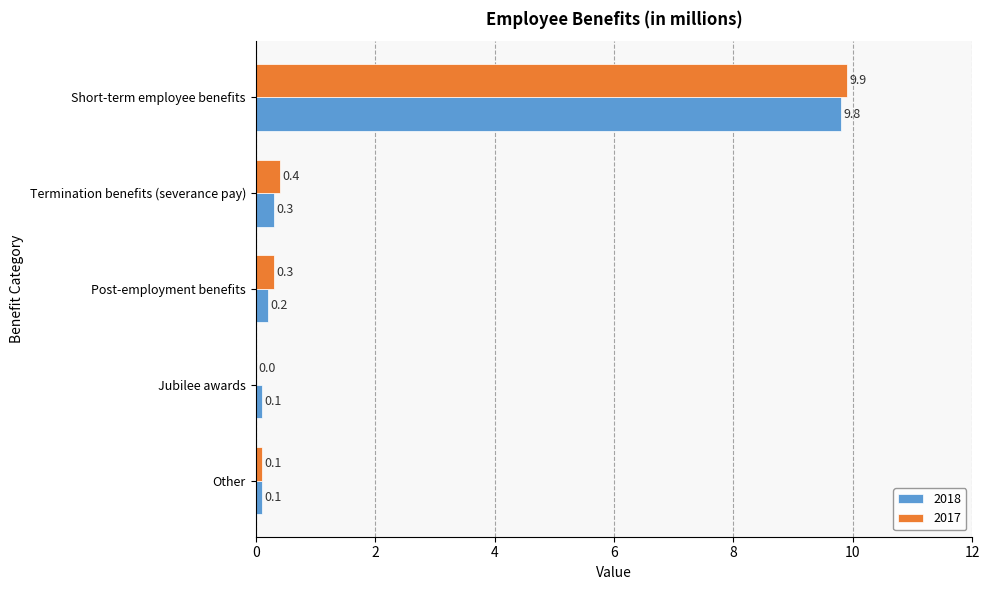

Which series changed the most between Short-term employee benefits and Jubilee awards?

2017